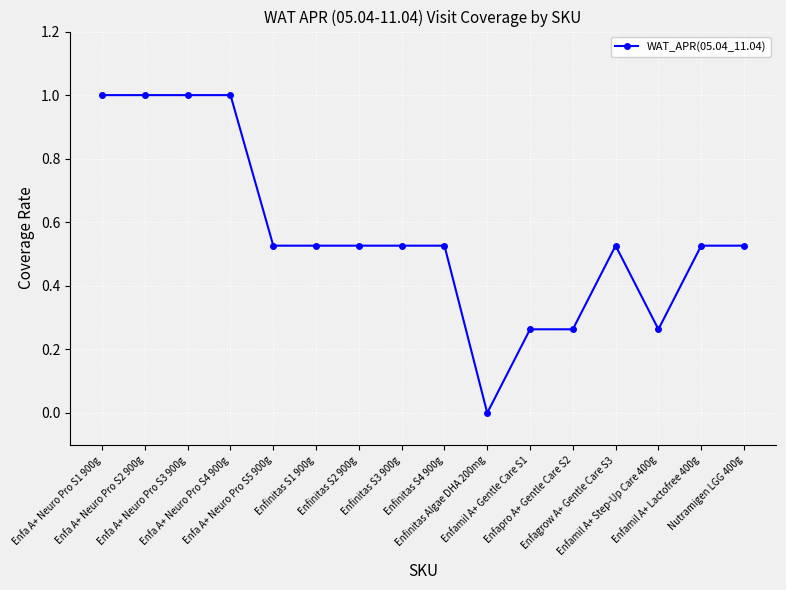

What is the maximum value shown in the chart?

1.0